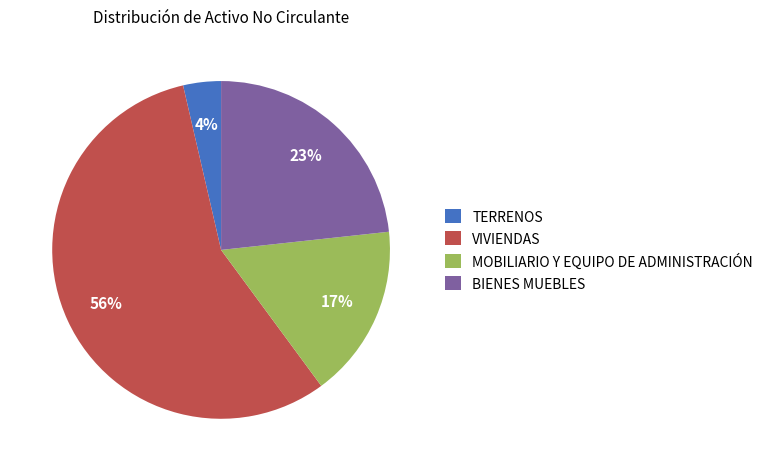

The MOBILIARIO Y EQUIPO DE ADMINISTRACIÓN slice represents 11% of the pie. True or false?

False